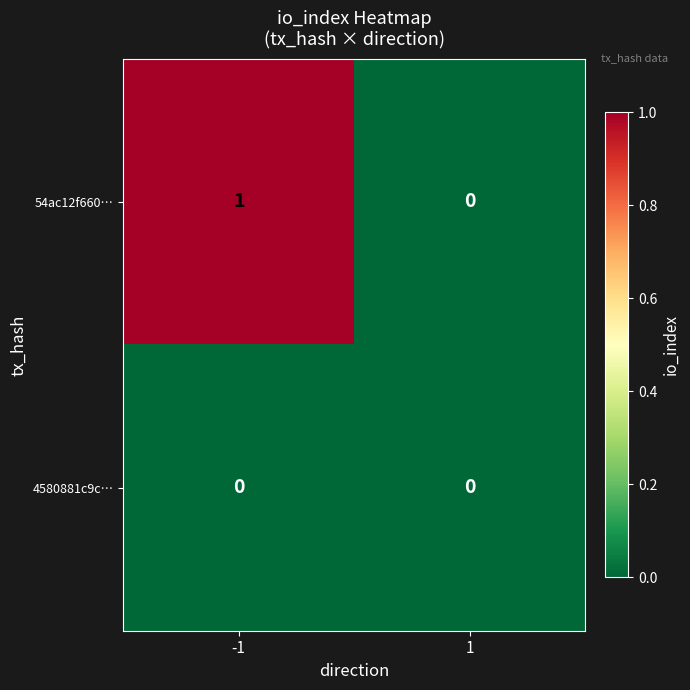

Which series changed the most between -1 and 1?

54ac12f660…